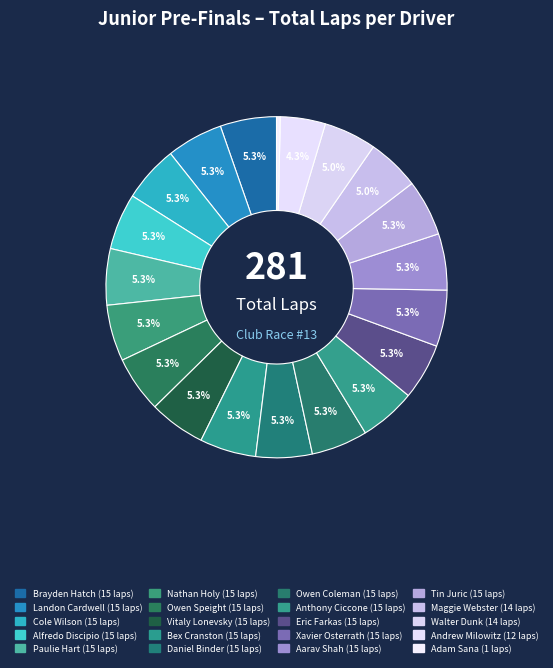

Count the number of slices in the pie.

20